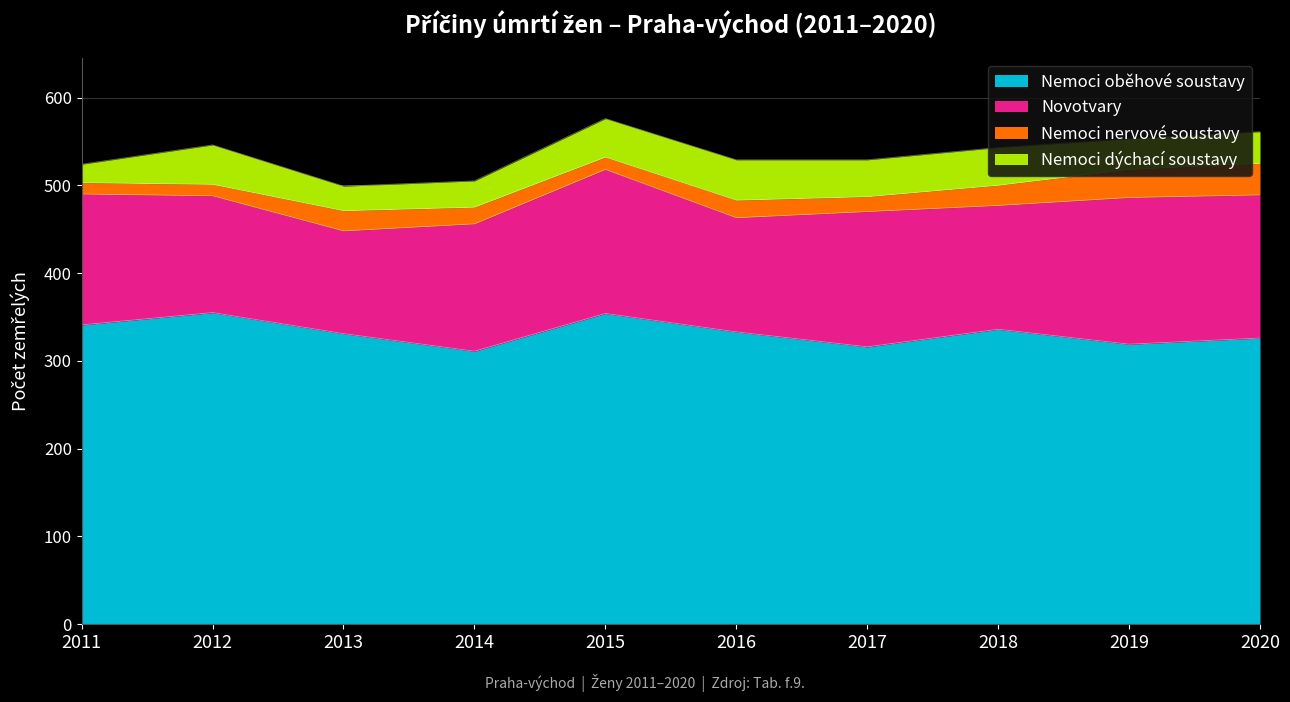

What is the total value across all series at 2011?

524